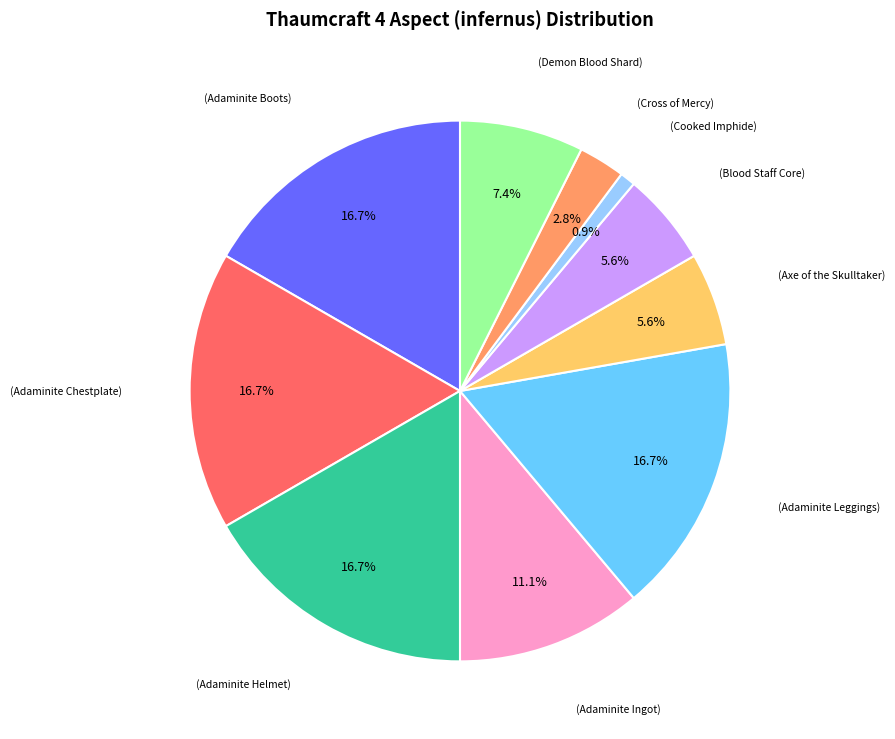

To the nearest percent, what is the average slice percentage?

10%